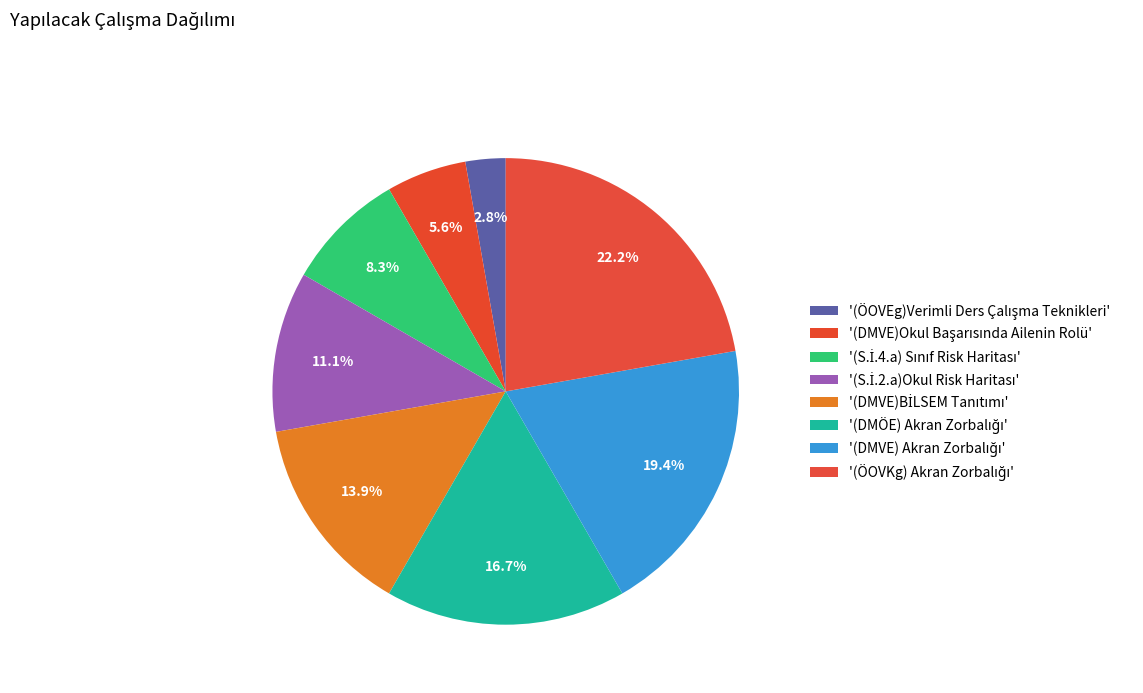

To the nearest percent, what is the average slice percentage?

12%